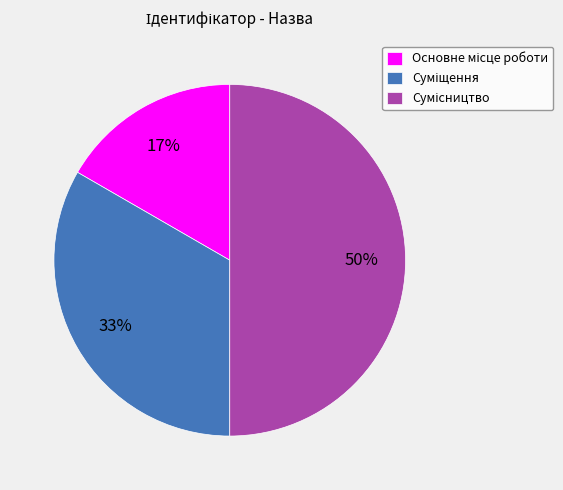

To the nearest percent, what is the difference between the largest and smallest slice percentages?

33%